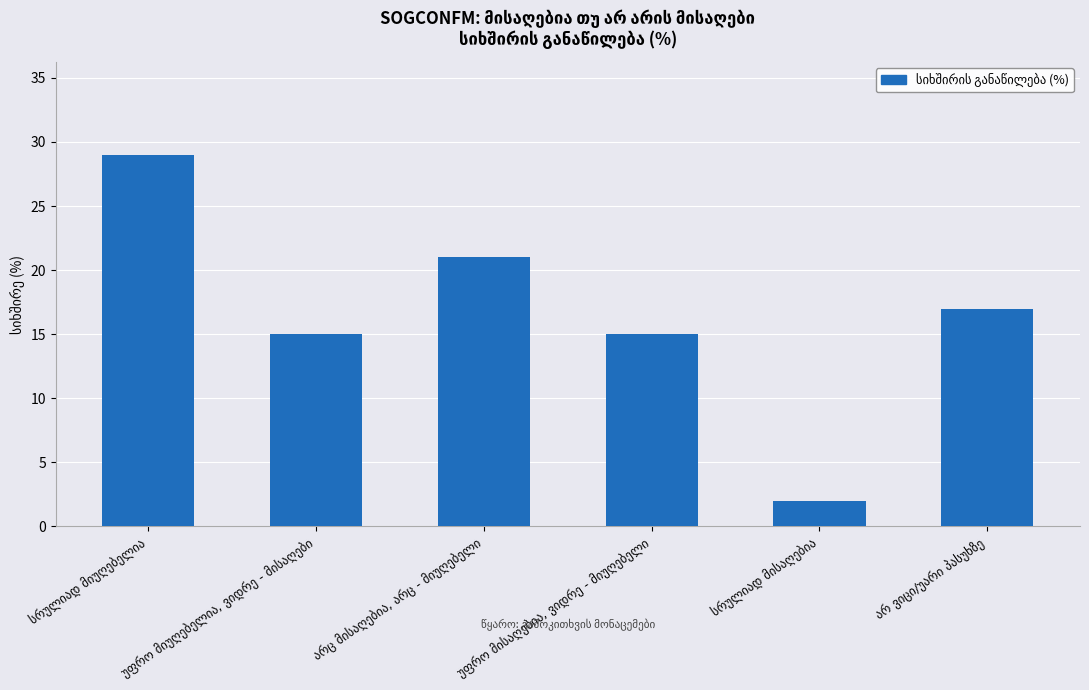

What is the difference between the second highest and second lowest values?

6